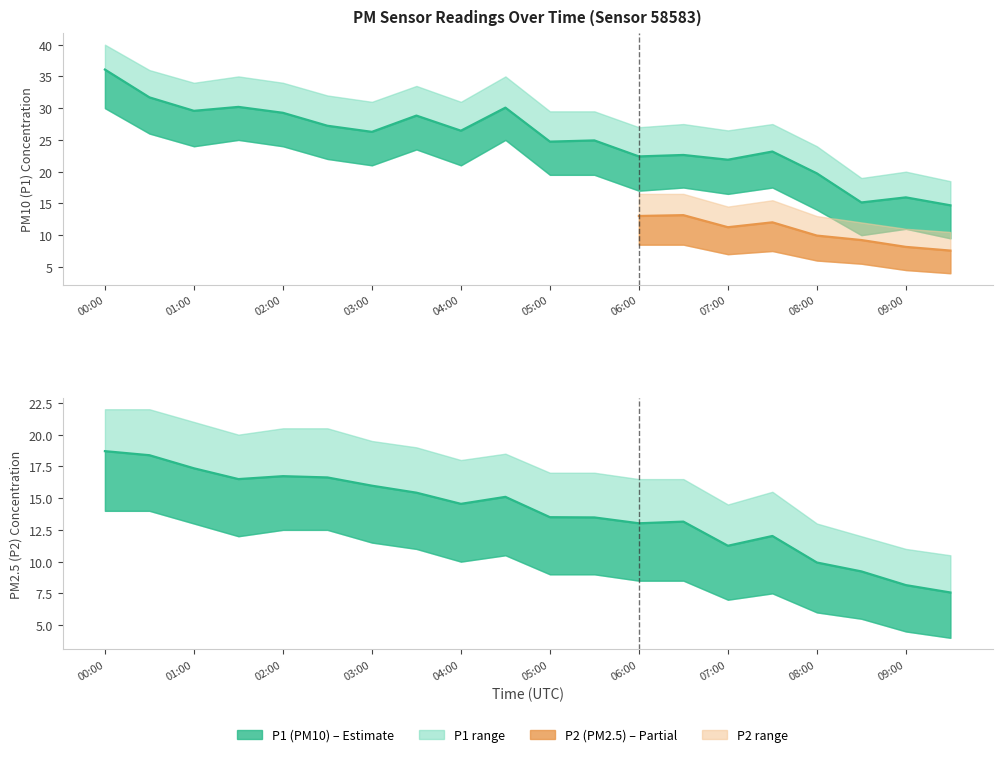

Where is P2 nearest to the value 13?

06:00